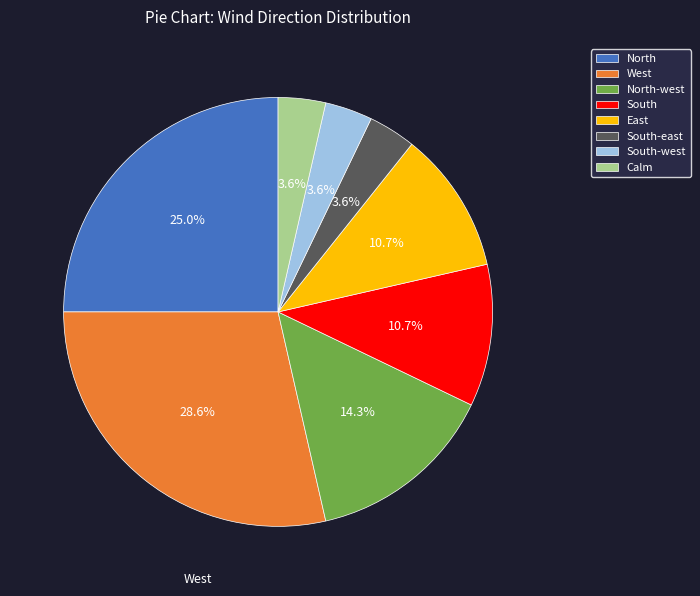

What is the largest slice in the pie chart?

West